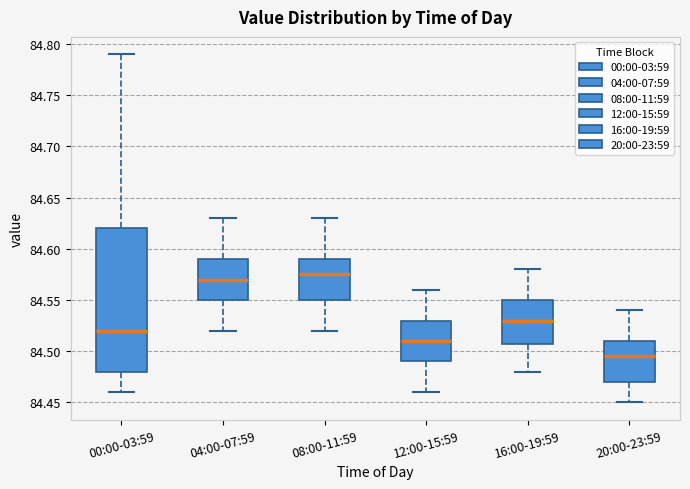

Comparing the boxes themselves (not the whiskers), which one is the tallest?

00:00-03:59